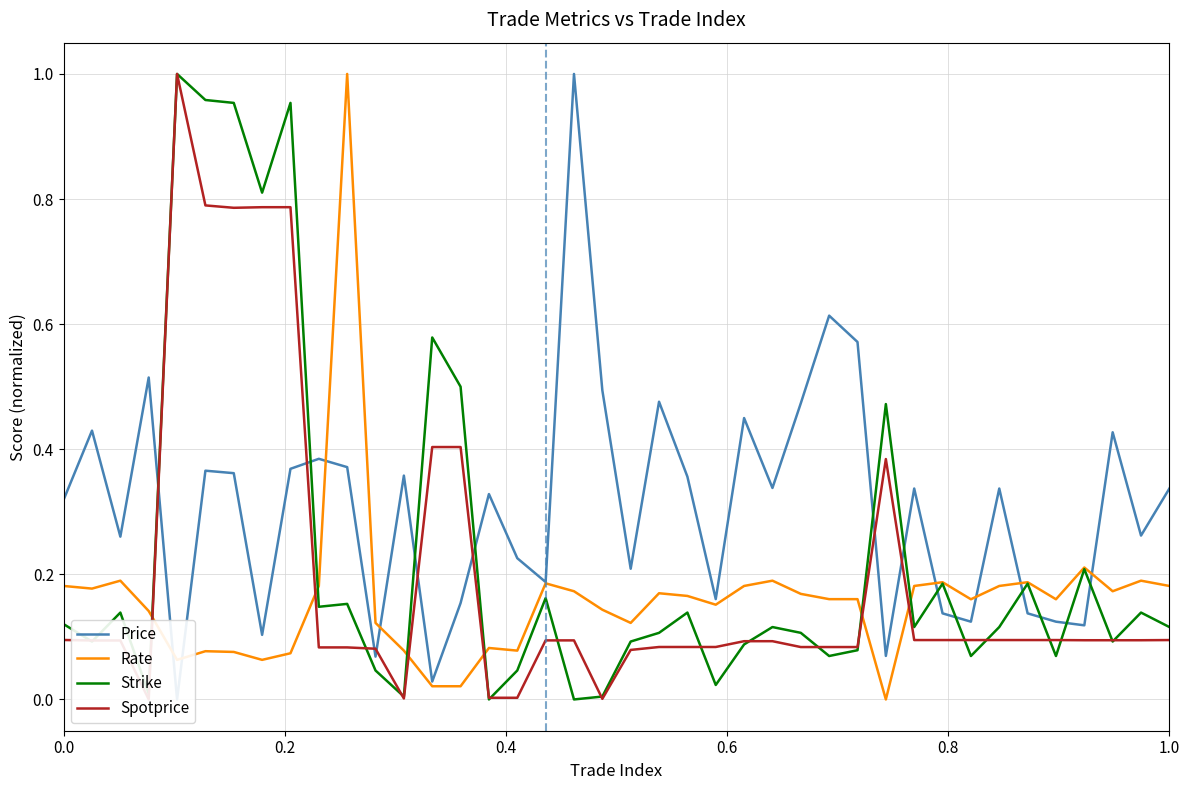

Is the value of Price at 36 greater than the value of Spotprice at 30?

Yes